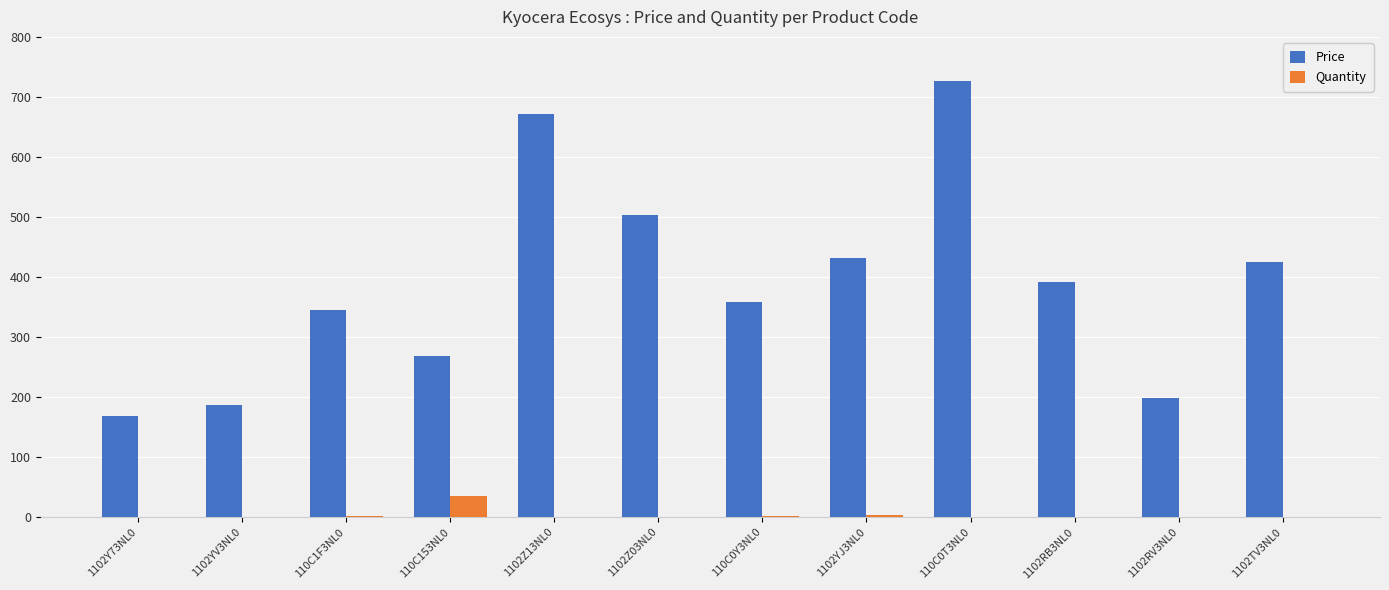

Is the value of Price at 1102YJ3NL0 greater than the value of Quantity at 110C0Y3NL0?

Yes